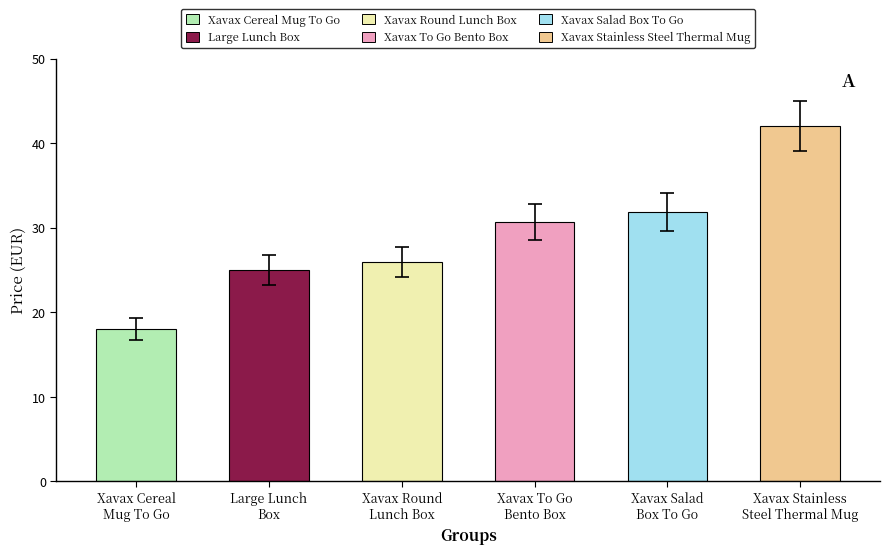

What is the approximate value at Large Lunch
Box?

25.0